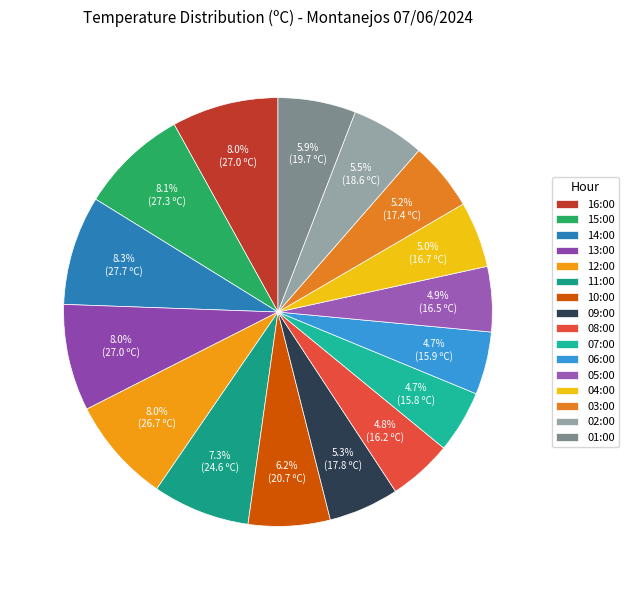

Count the number of slices in the pie.

16